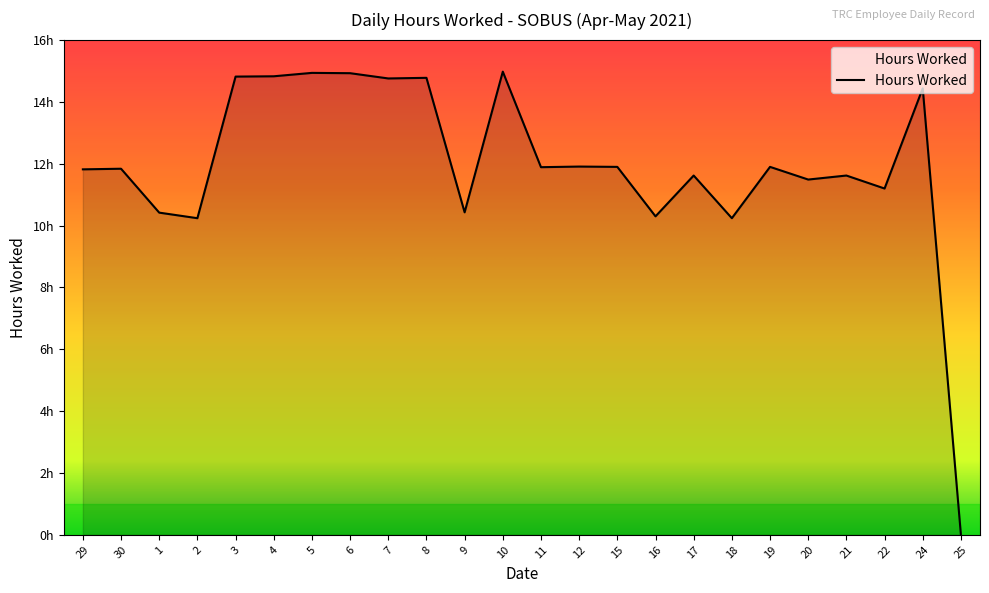

Is this an area chart (filled region under the line)?

Yes